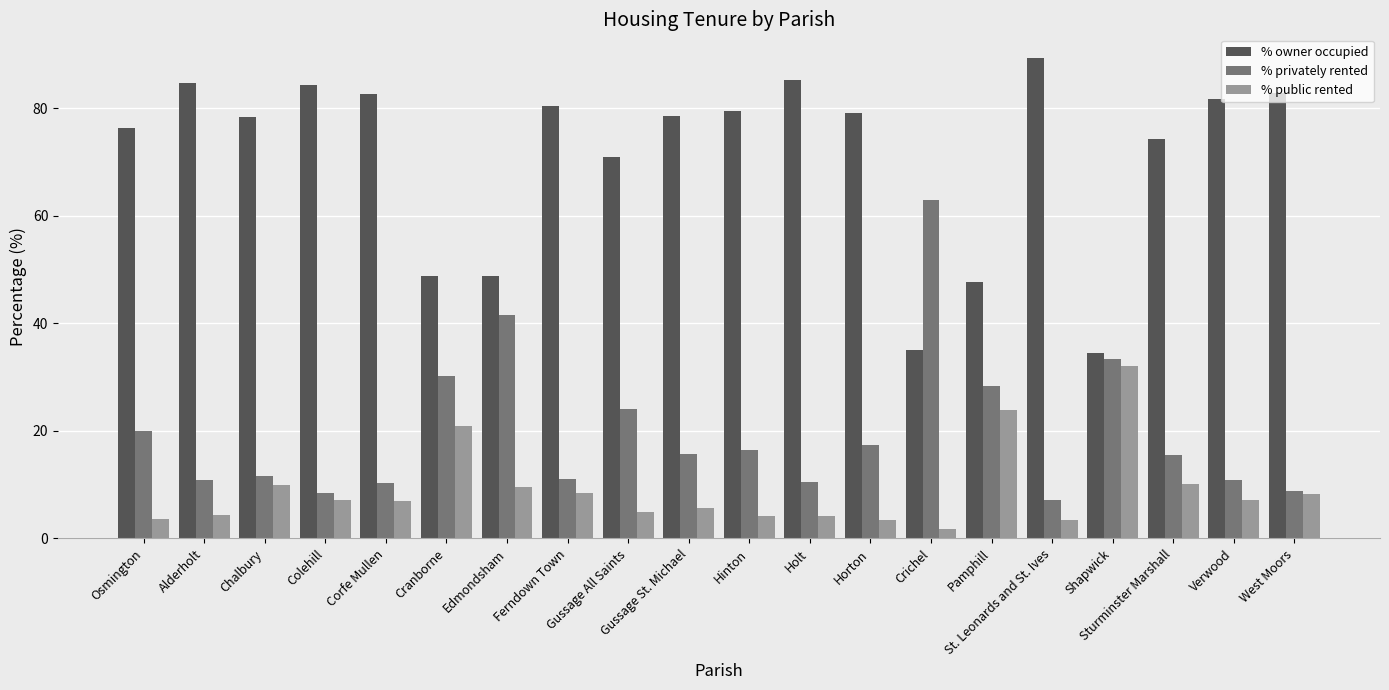

How many categories are shown in the chart?

20